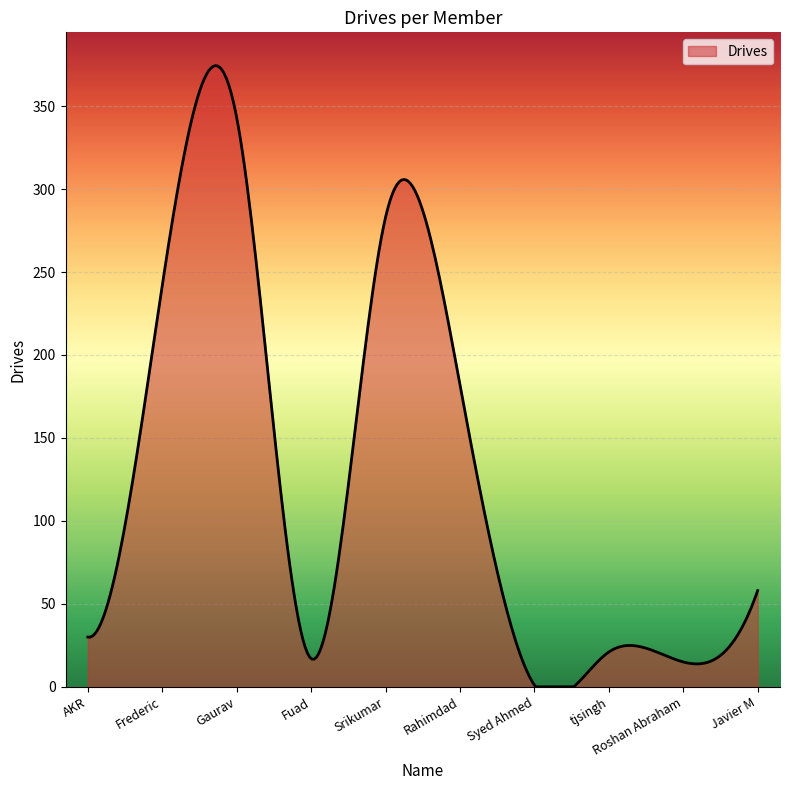

How many lines are shown in the chart?

1